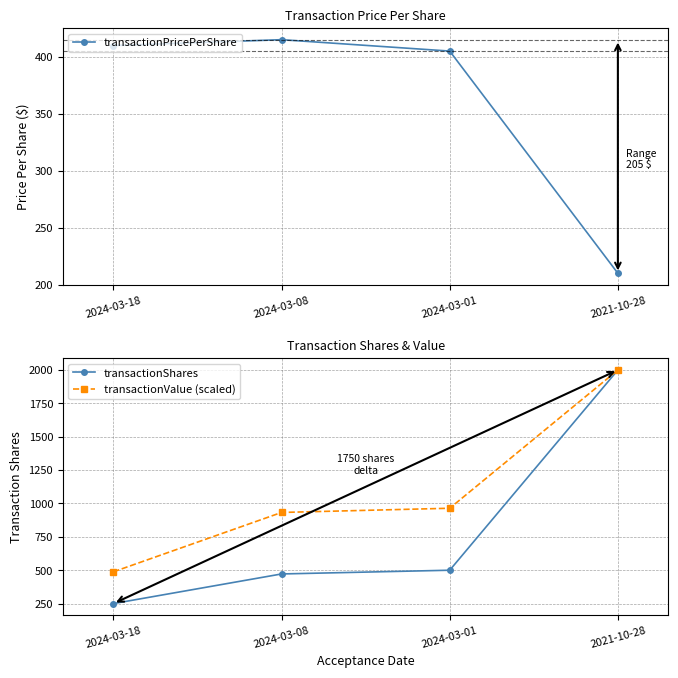

List the series in order of their peak value, highest first.

transactionValue (scaled), transactionShares, transactionPricePerShare